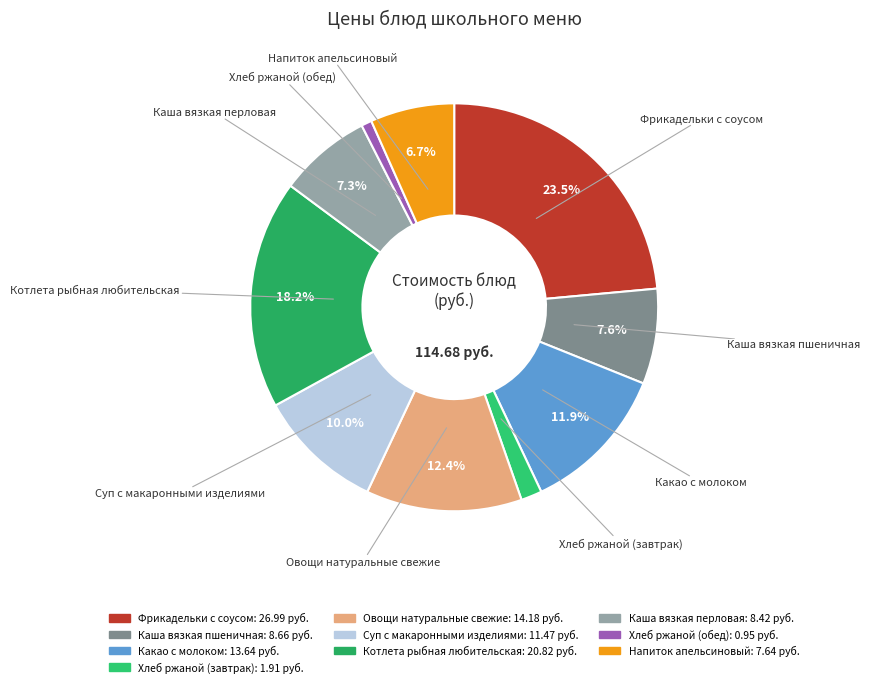

Which has a higher value, Каша вязкая пшеничная or Напиток апельсиновый?

Каша вязкая пшеничная